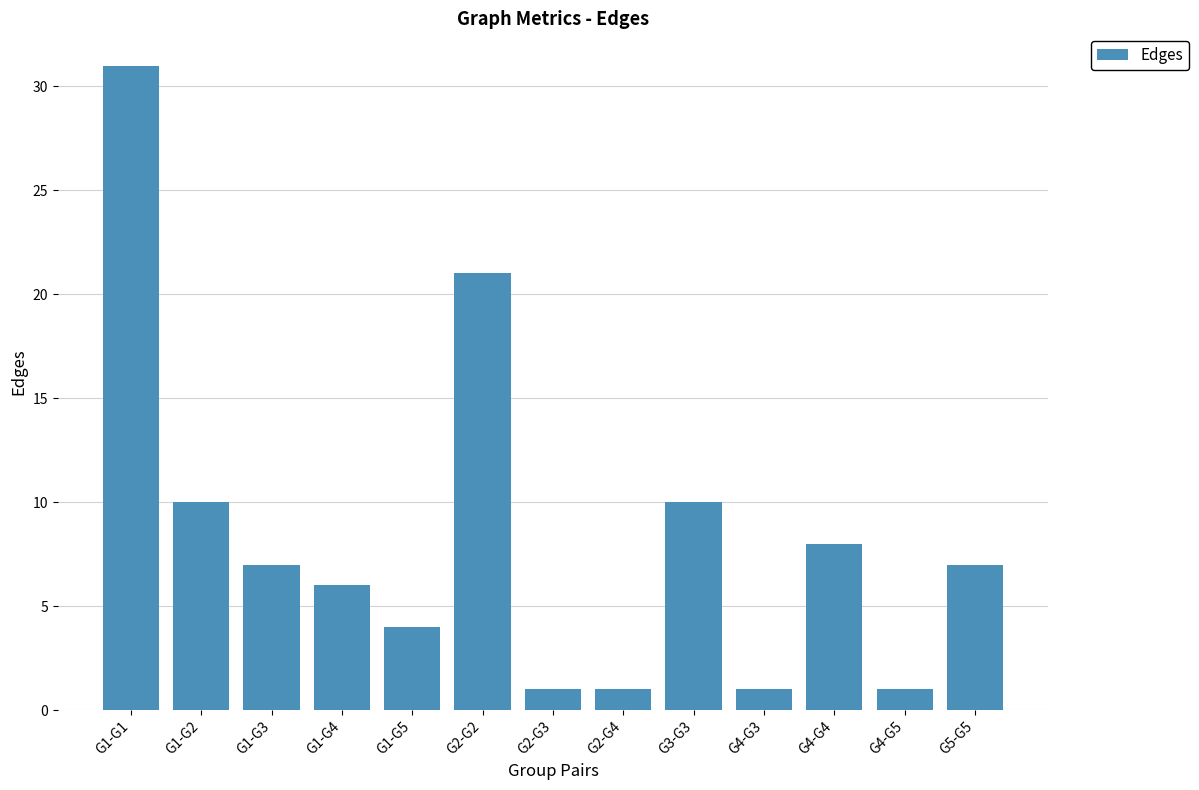

Does the chart contain any negative values?

No